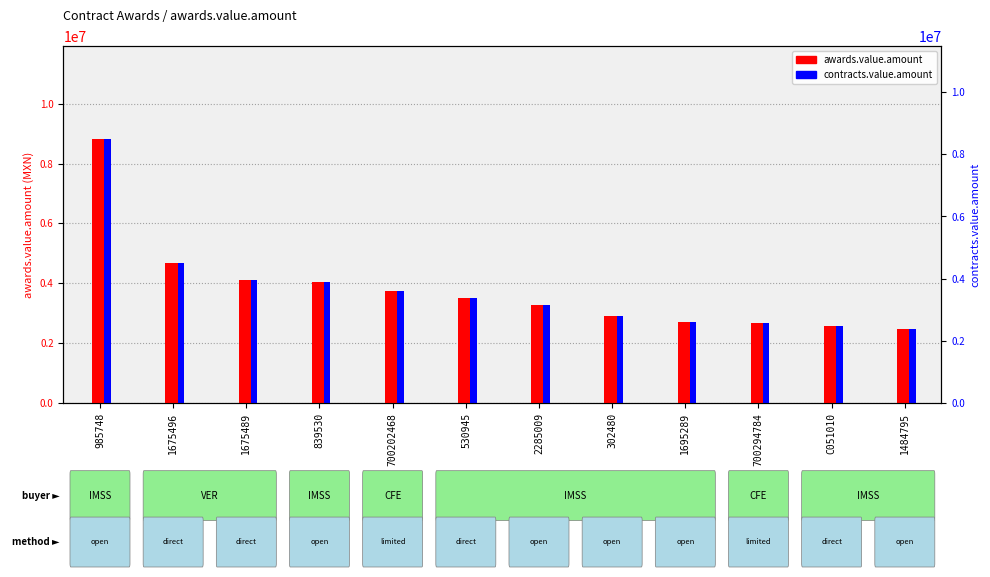

List the series in order of their peak value, lowest first.

awards.value.amount, contracts.value.amount